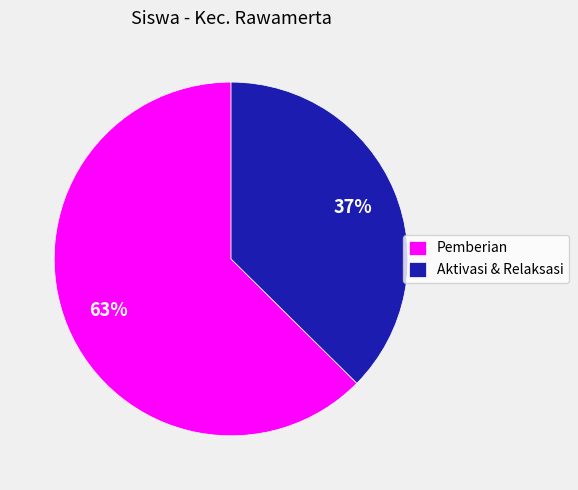

Rank the categories by value from highest to lowest.

Pemberian, Aktivasi & Relaksasi